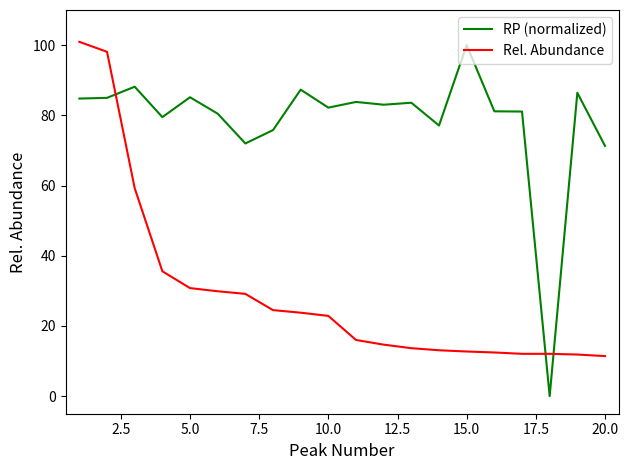

List the series in order of their overall mean, lowest first.

Rel. Abundance, RP (normalized)